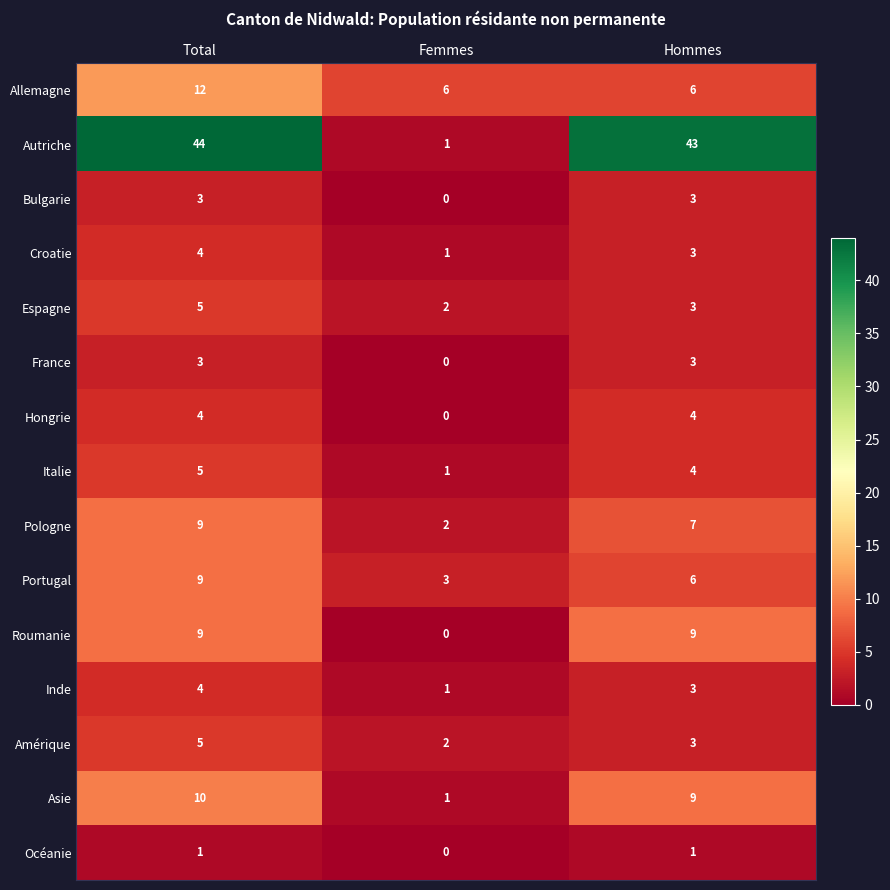

Where is Inde nearest to the value 2?

Femmes